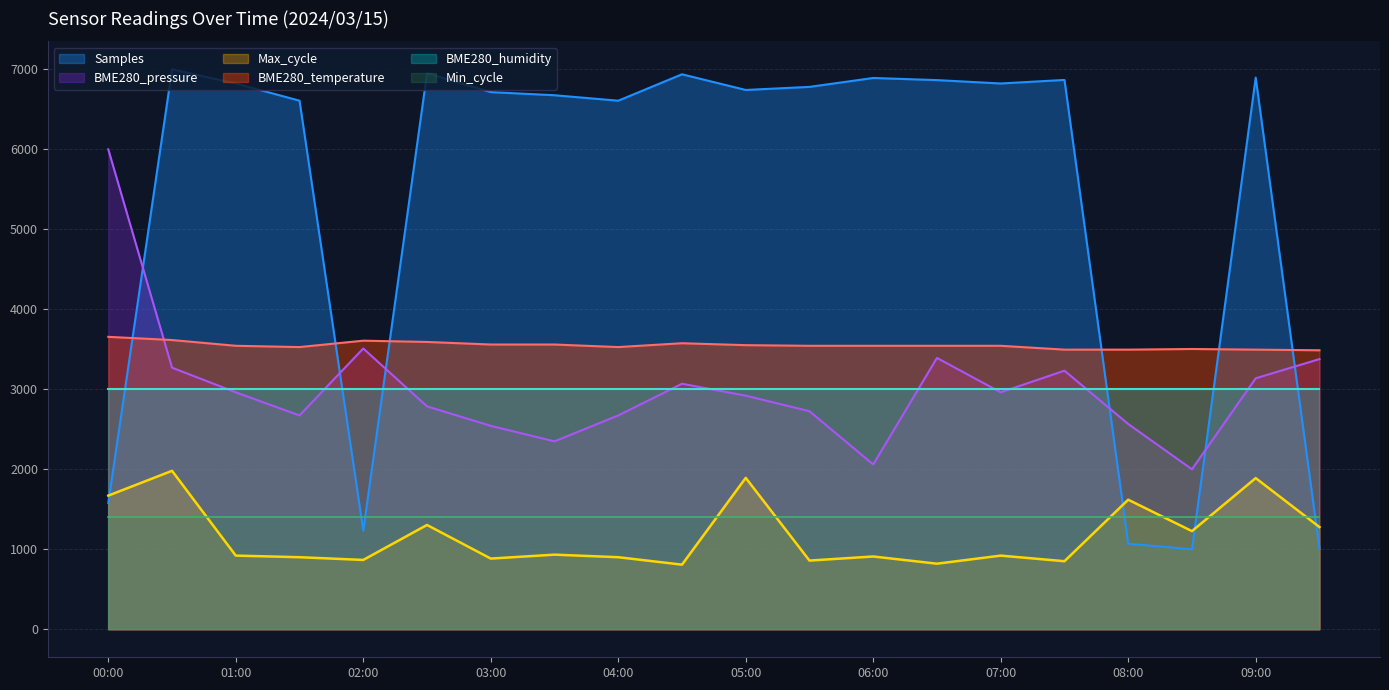

Rank the series by their maximum value, from highest to lowest.

Samples, BME280_pressure, BME280_temperature, BME280_humidity, Max_cycle, Min_cycle